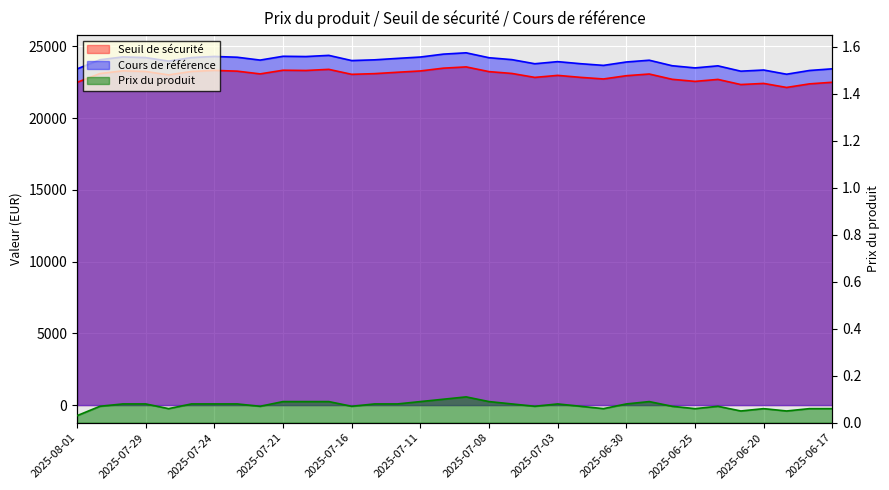

The value of Prix du produit at 2025-06-26 is 0.1. True or false?

True